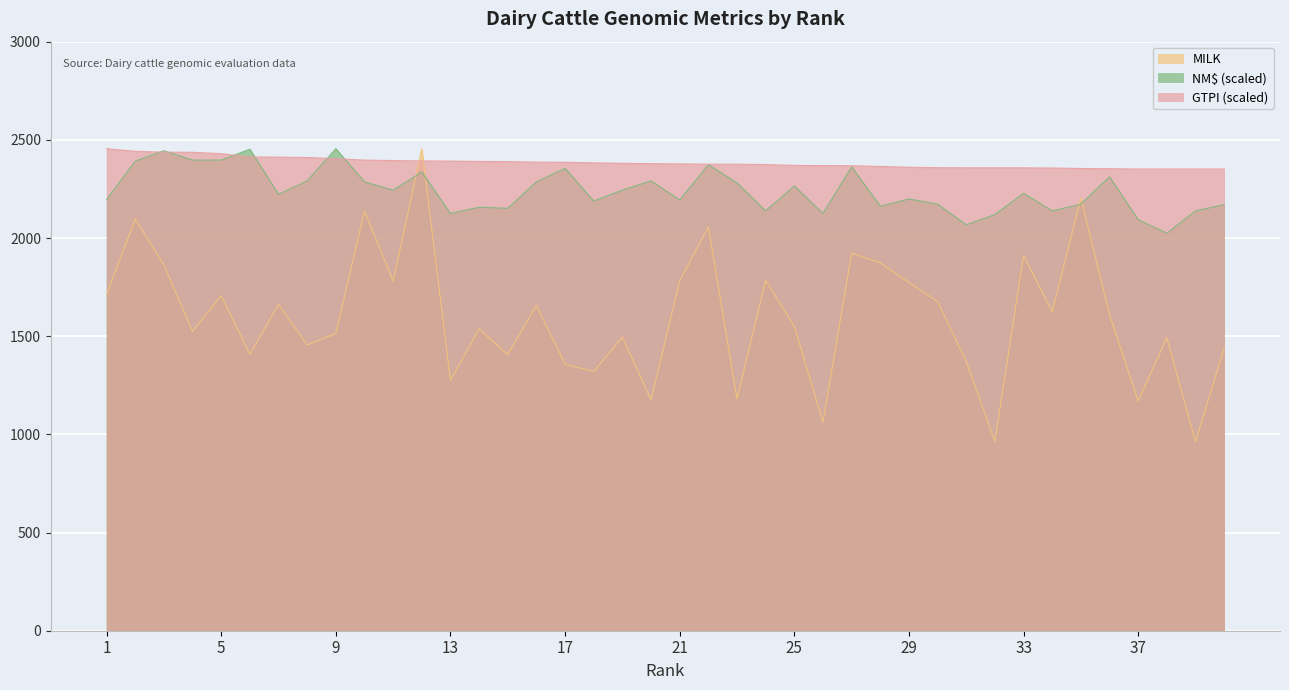

Is it true that MILK equals 1657.0 at 16?

True